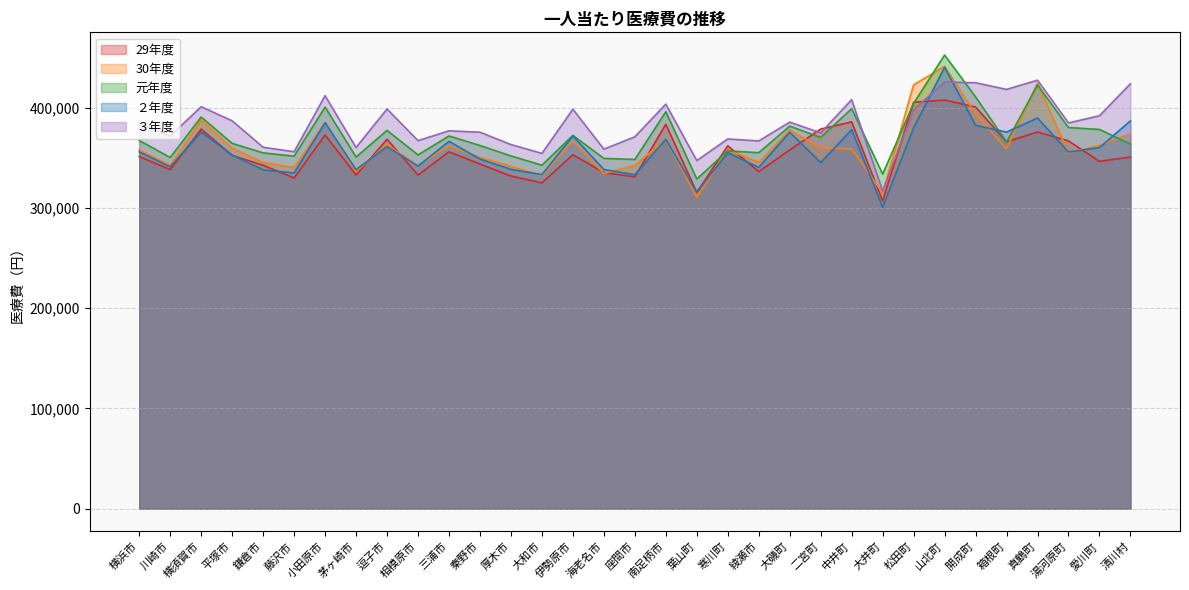

What is the minimum value shown in the chart?

300853